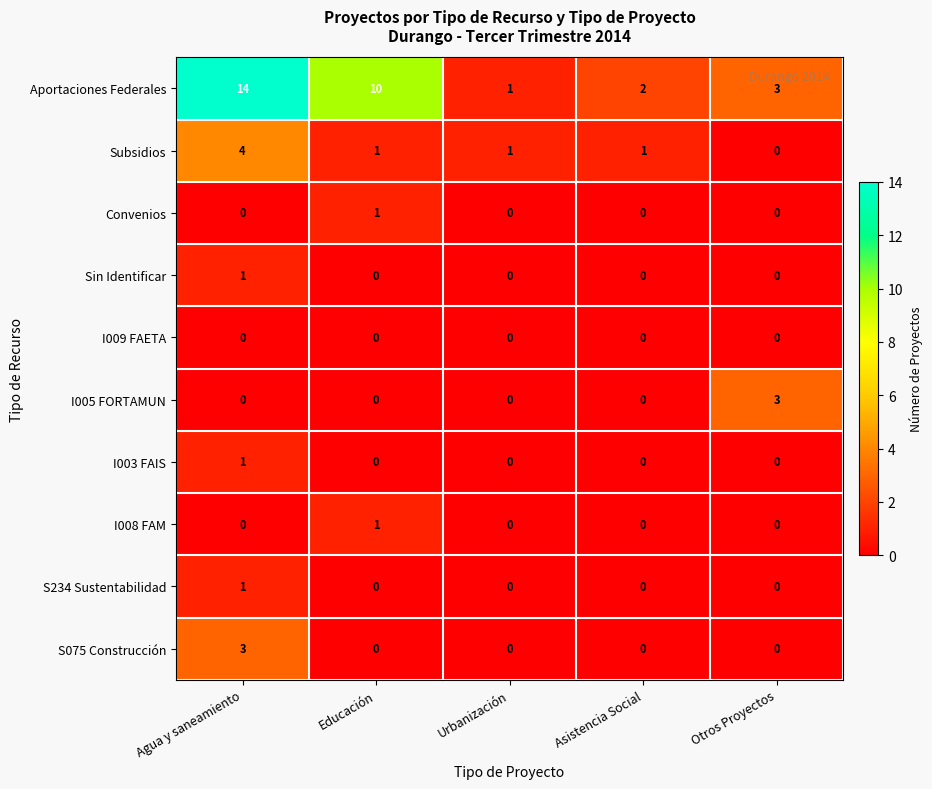

Is it true that S075 Construcción equals 5 at Agua y saneamiento?

False